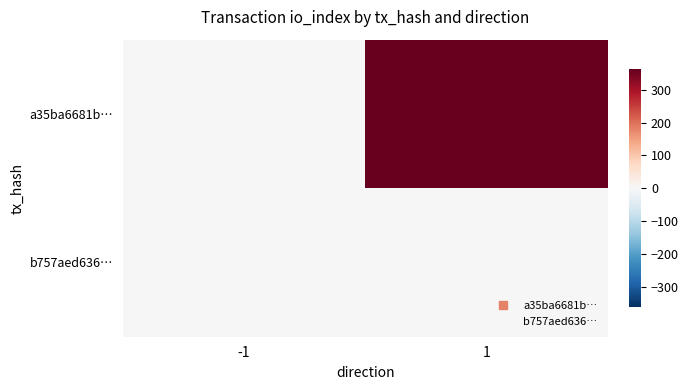

At how many categories does at least one series exceed 252?

1